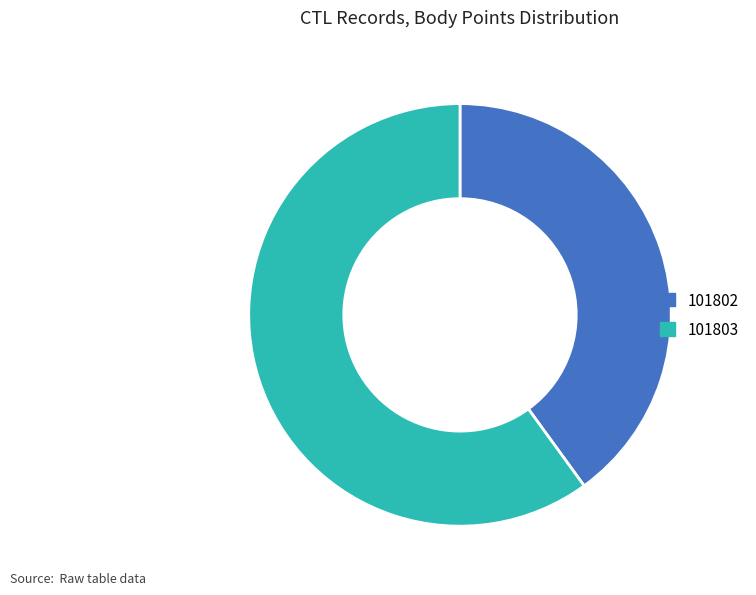

Approximately how many times larger is the value at 101802 compared to 101803?

0.7